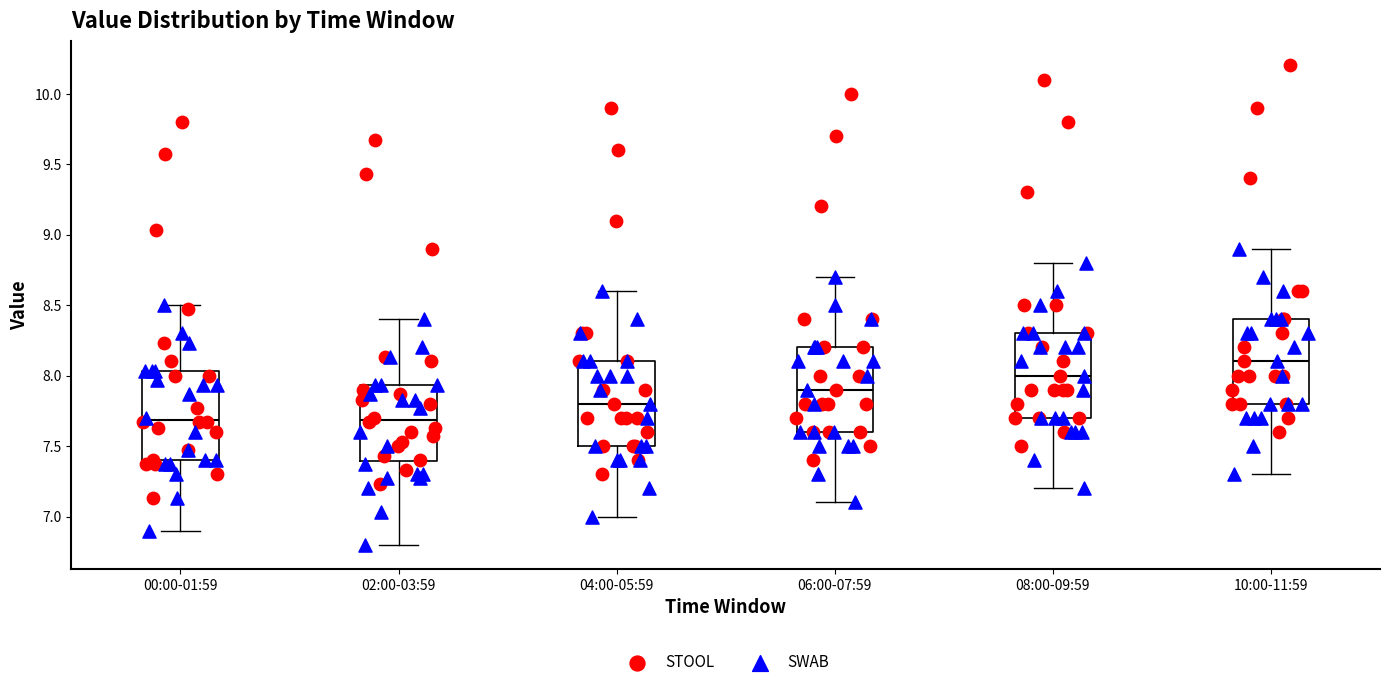

Reading left to right, transcribe this box plot: for each box, give where its median line is, the range the box spans, and where its two whiskers end, as read against the y-axis. The values are not printed on the chart, so give them approximately, as read against the axis.

00:00-01:59: median 7.70, box 7.40 to 8.05, whiskers 6.90 to 8.50
02:00-03:59: median 7.70, box 7.40 to 7.95, whiskers 6.80 to 8.40
04:00-05:59: median 7.80, box 7.50 to 8.10, whiskers 7.00 to 8.60
06:00-07:59: median 7.90, box 7.60 to 8.20, whiskers 7.10 to 8.70
08:00-09:59: median 8.00, box 7.70 to 8.30, whiskers 7.20 to 8.80
10:00-11:59: median 8.10, box 7.80 to 8.40, whiskers 7.30 to 8.90